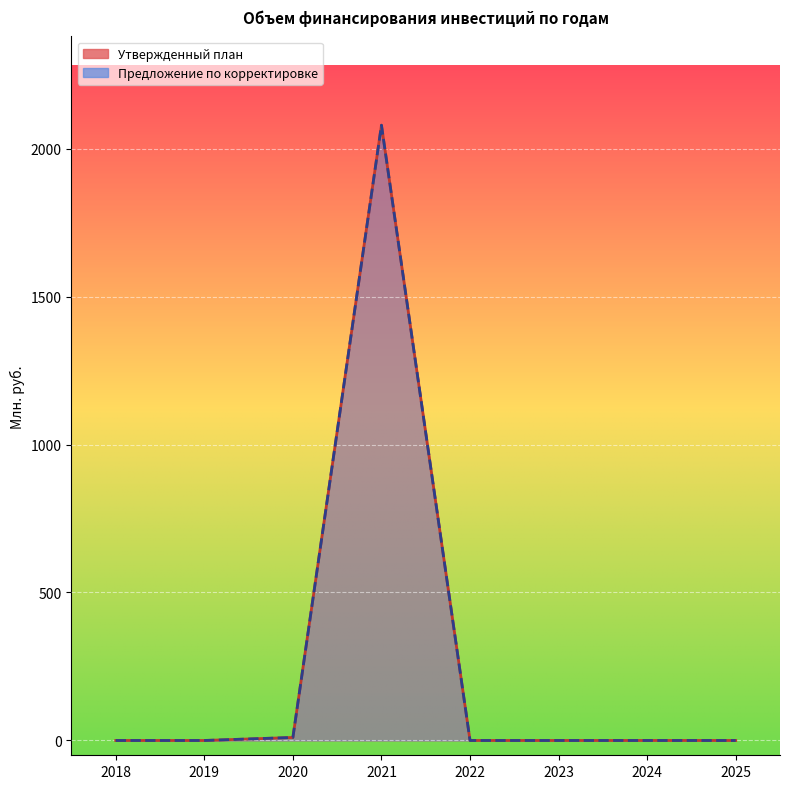

Reading left to right, transcribe all the data shown in this chart.

Утвержденный план: 2018=0.0	2019=0.0	2020=10.2	2021=2078.8	2022=0.0	2023=0.0	2024=0.0	2025=0.0
Предложение по корректировке: 2018=0.0	2019=0.0	2020=10.2	2021=2078.8	2022=0.0	2023=0.0	2024=0.0	2025=0.0